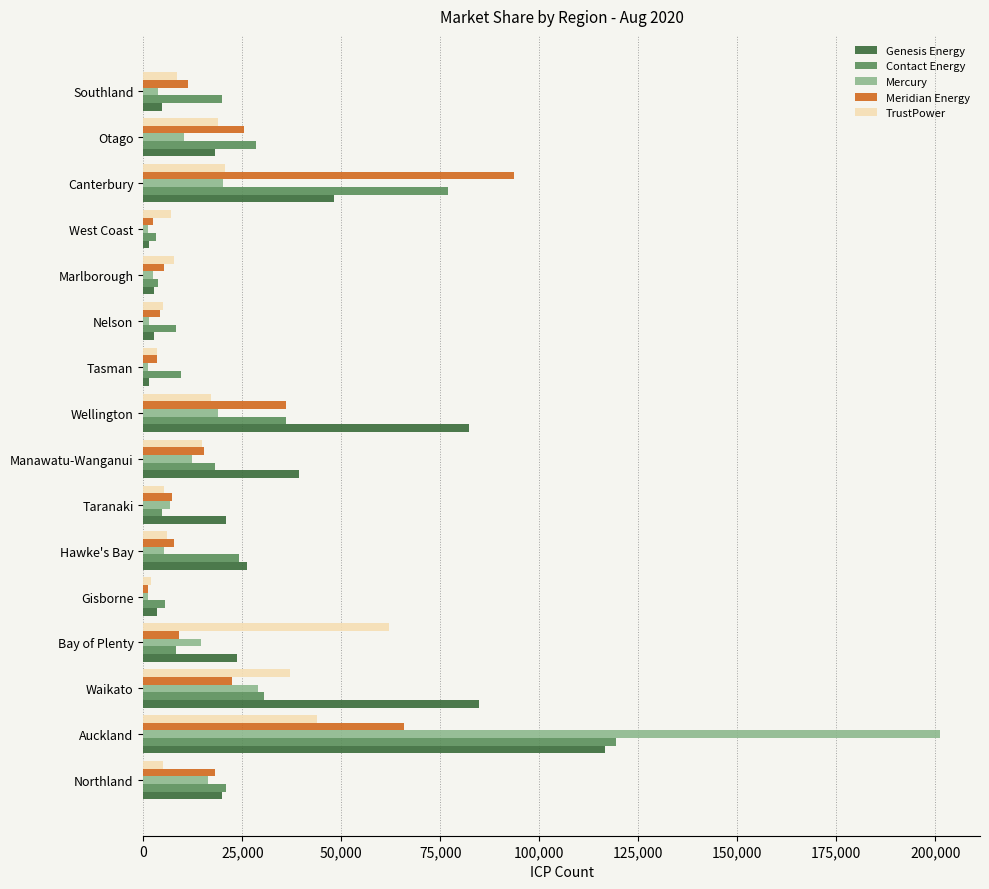

What is the difference between the highest and lowest values at Otago?

18176